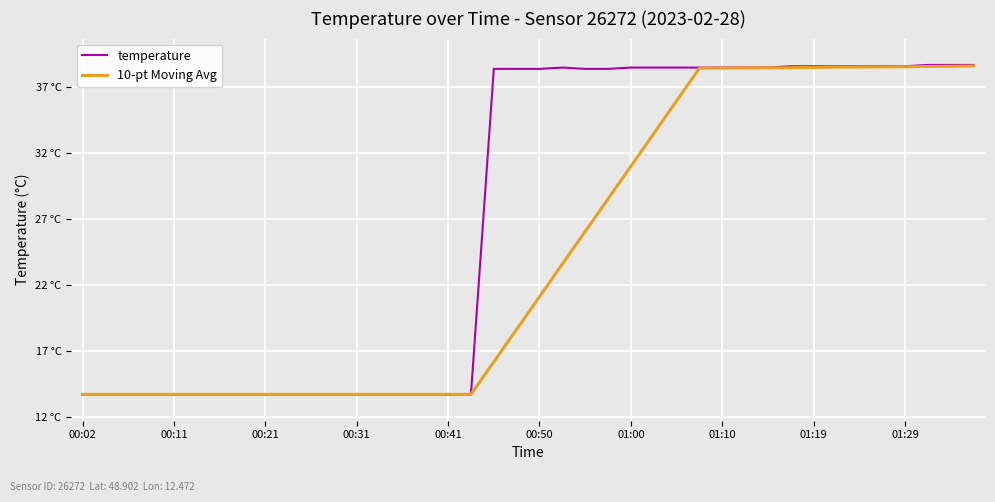

Is this an area chart (filled region under the line)?

No